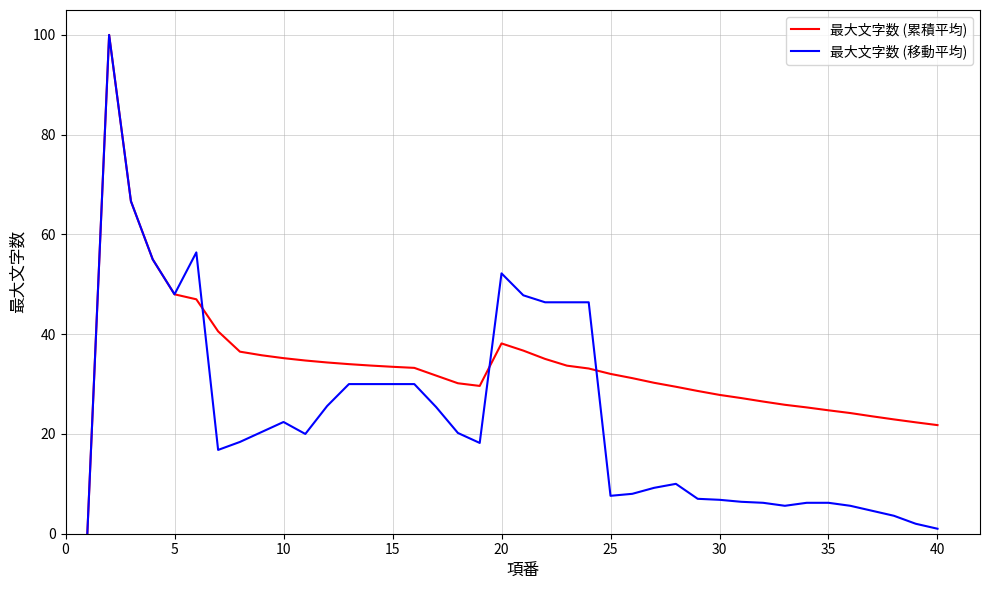

What is the greatest value displayed?

100.0